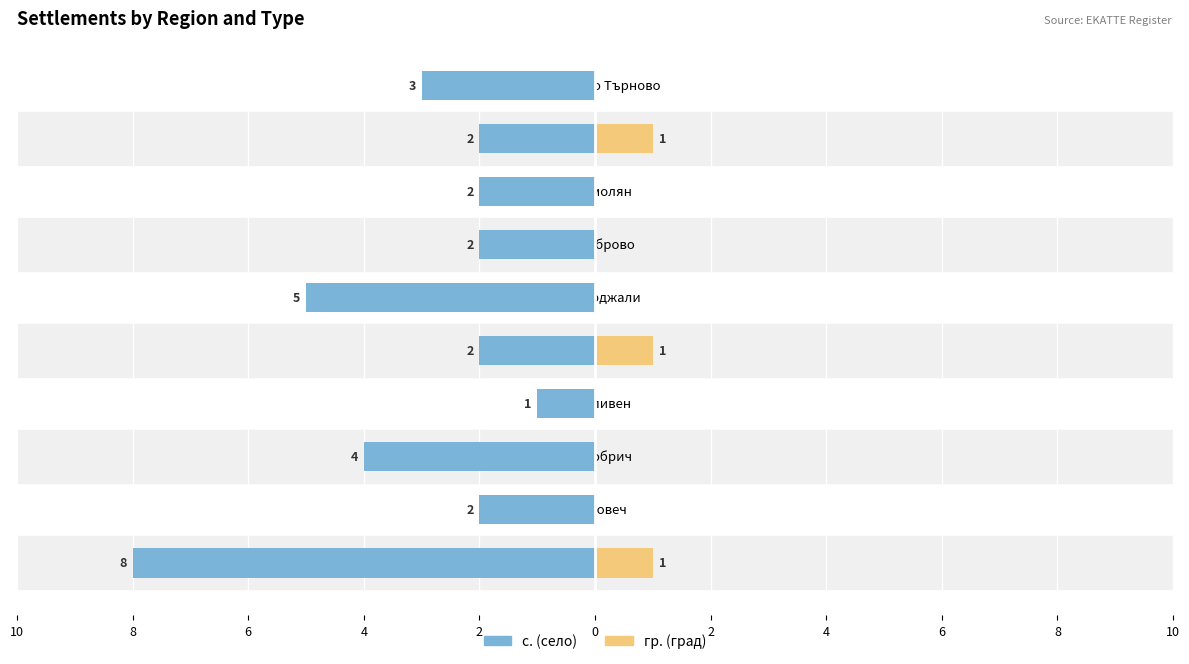

Between обл. Сливен and обл. Варна, which is larger?

обл. Сливен